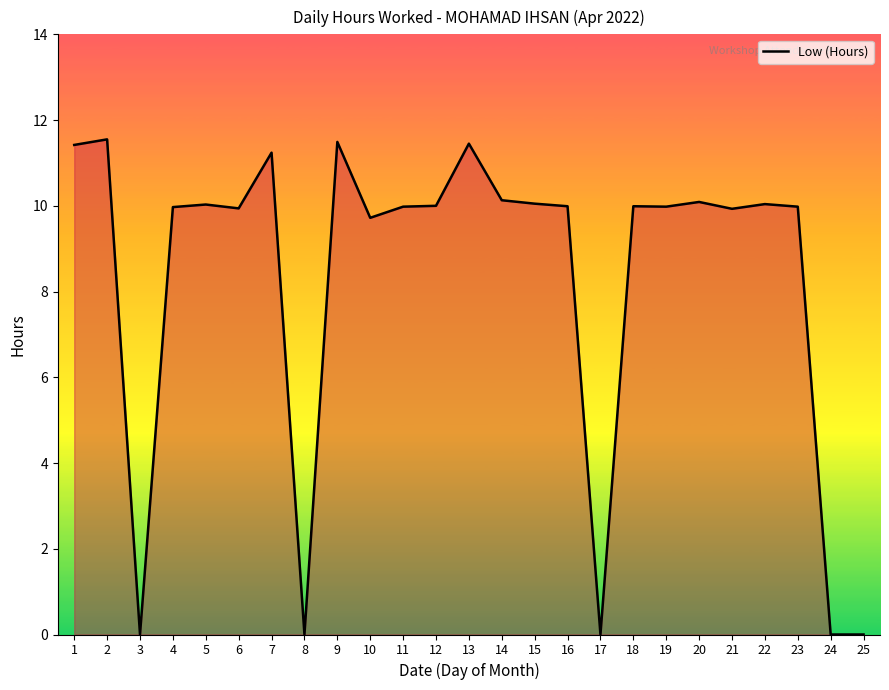

Is it true that the value at 16 is 10.0?

True